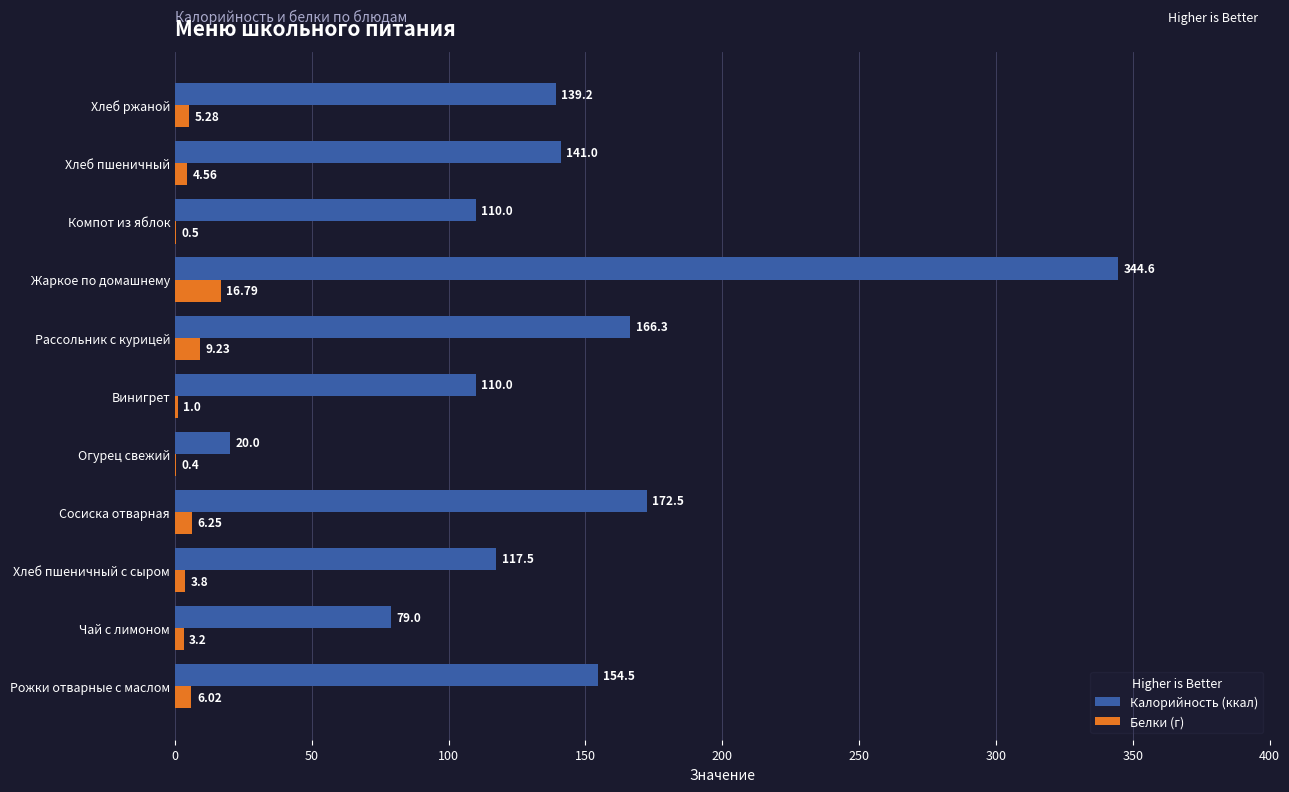

What is the average value of the Калорийность (ккал) series?

141.3